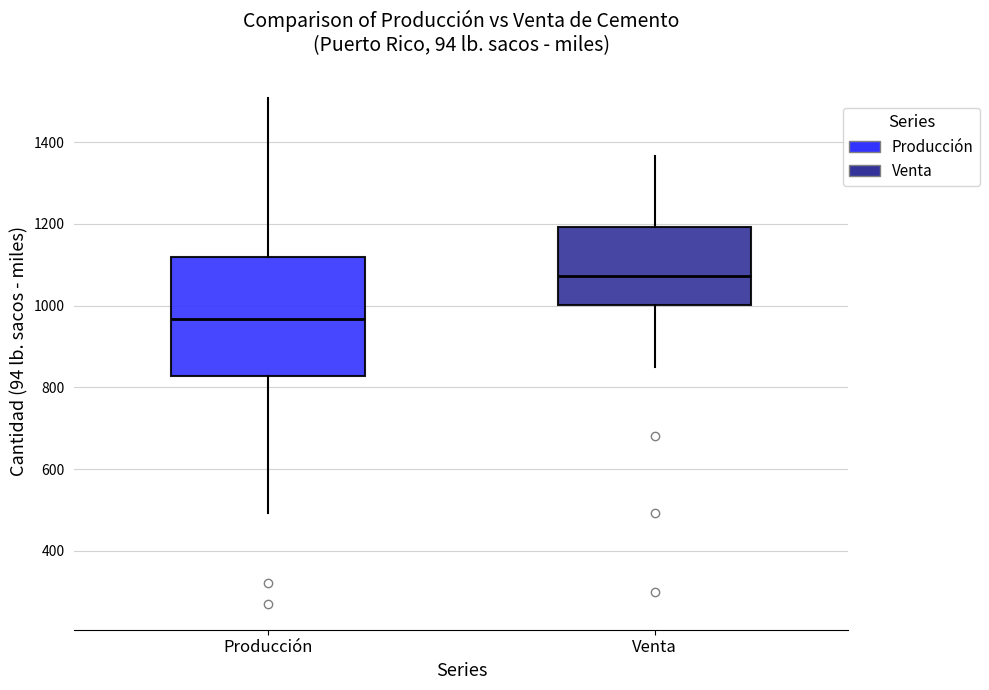

Which box has the highest median line?

Venta